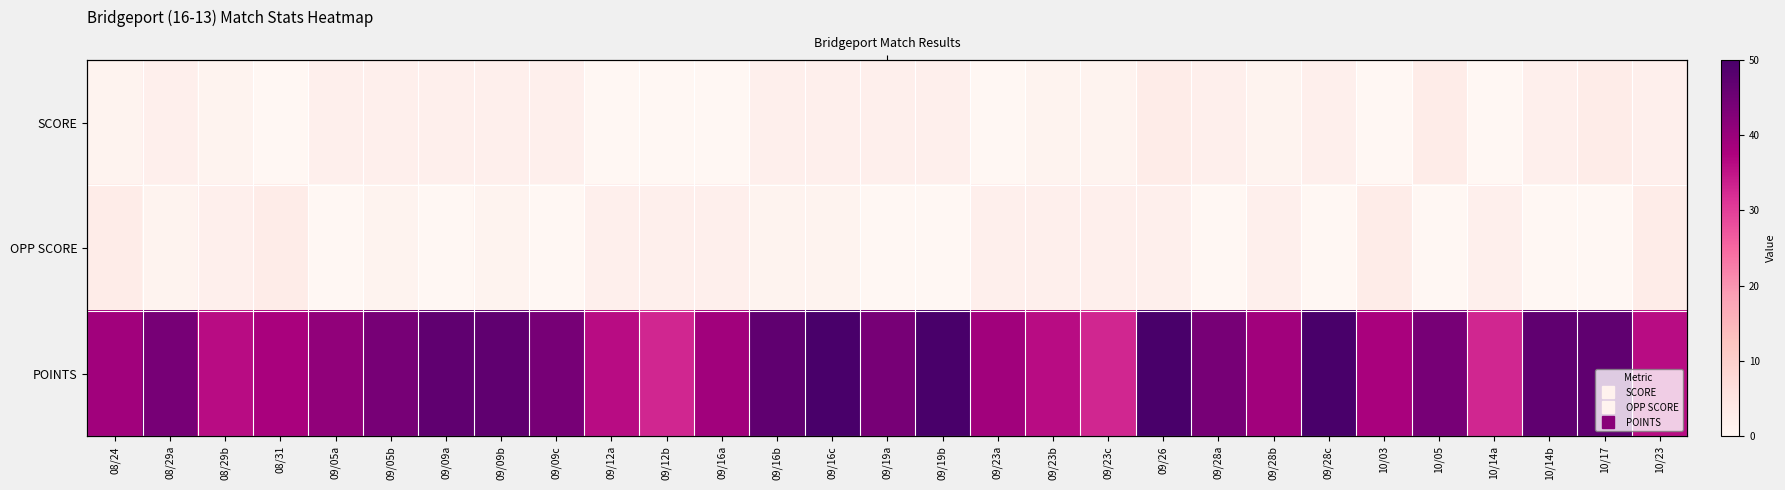

Where does the SCORE series first go above 2?

09/26